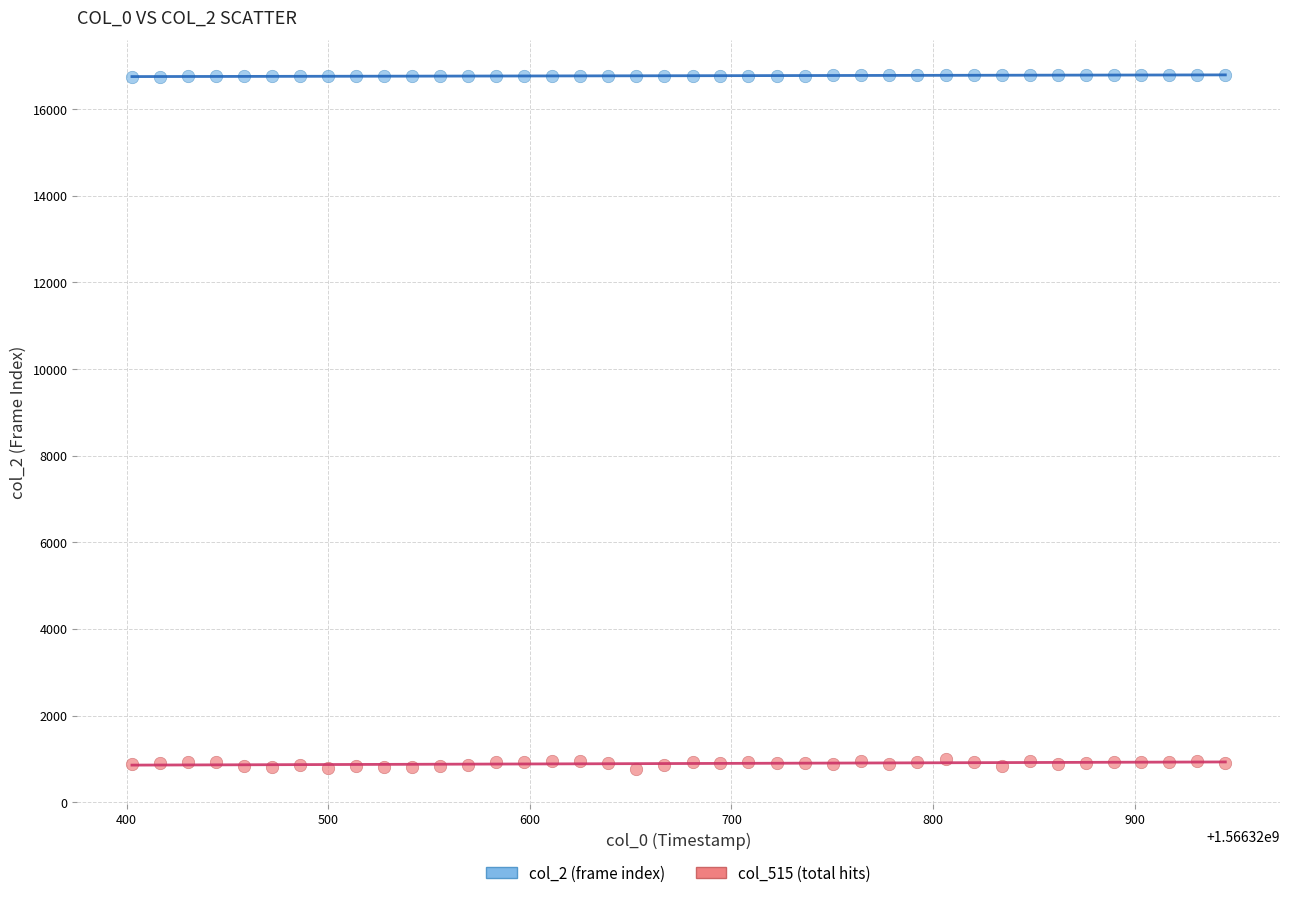

Across all data points, what is the range of Y values (max minus min)?

16032